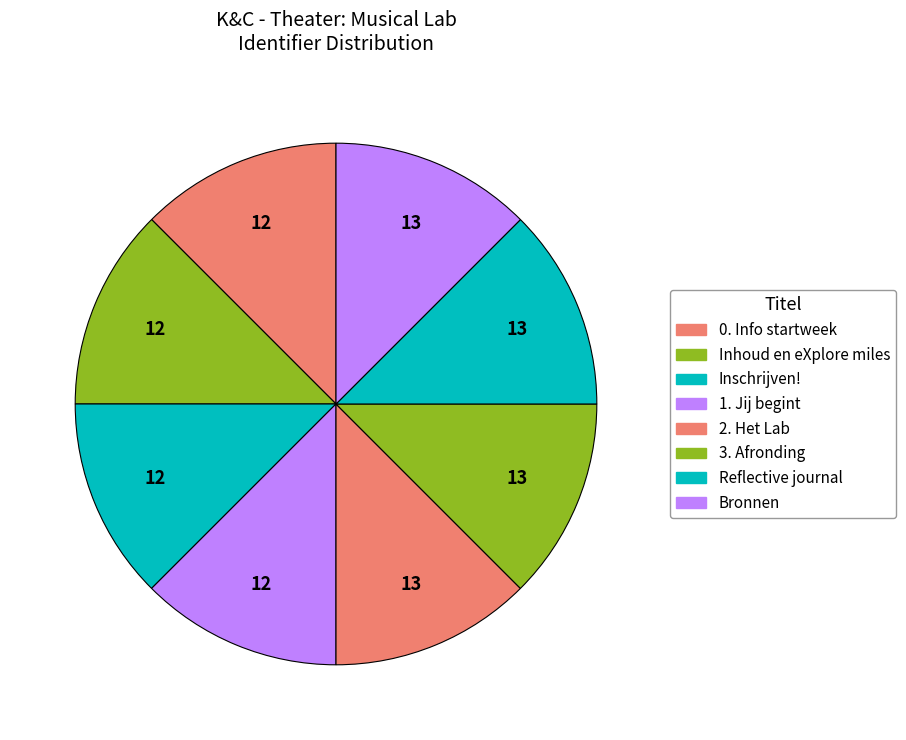

How many slices are in this pie chart?

8